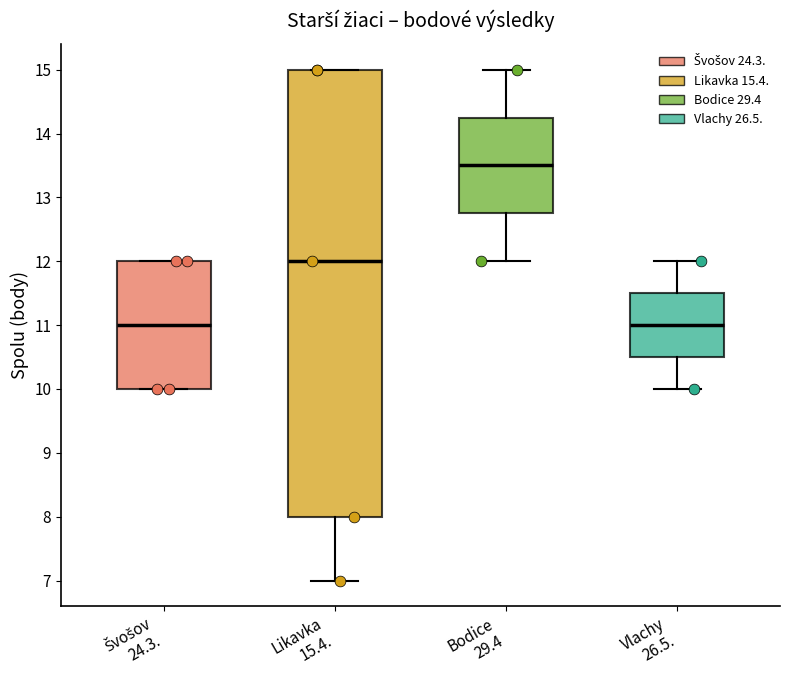

Where does the lower whisker of the box for Bodice 29.4 end on the y-axis? The values are not printed on the chart, so give them approximately, as read against the axis.

12.0